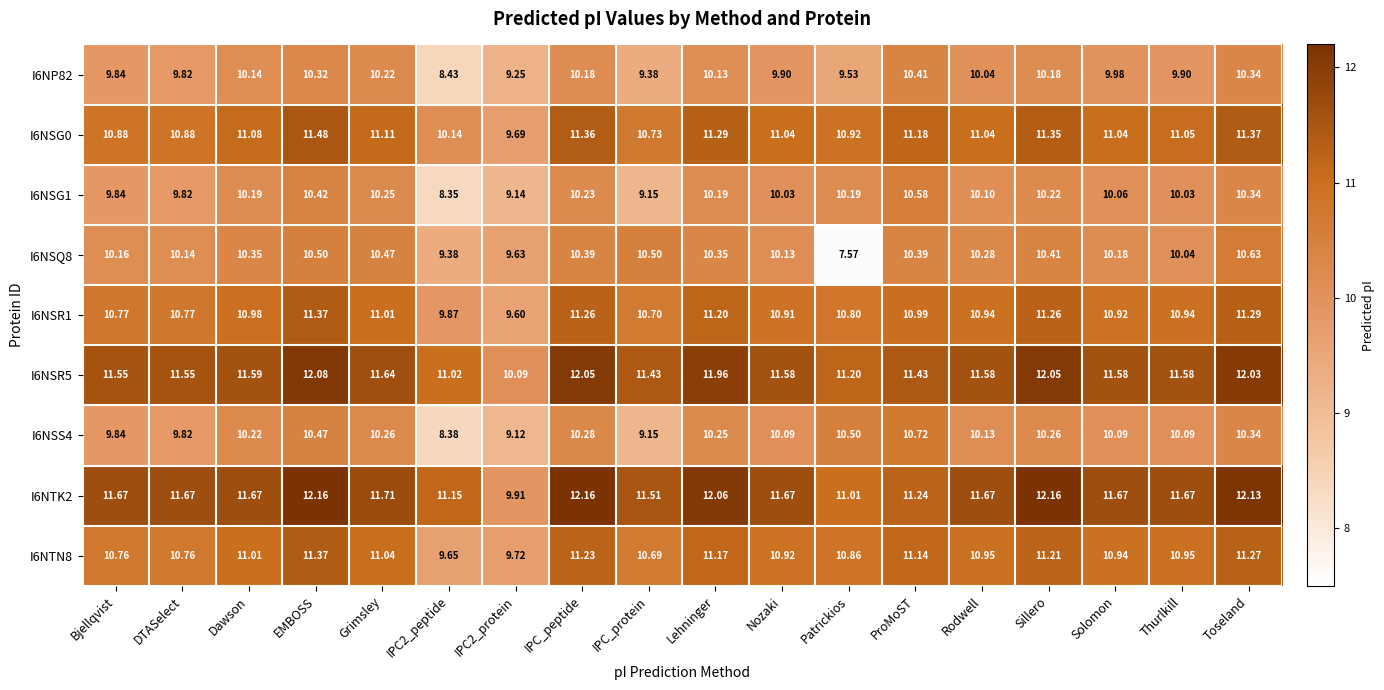

Is the value of I6NSG0 at Grimsley greater than the value of I6NSG1 at IPC_peptide?

Yes